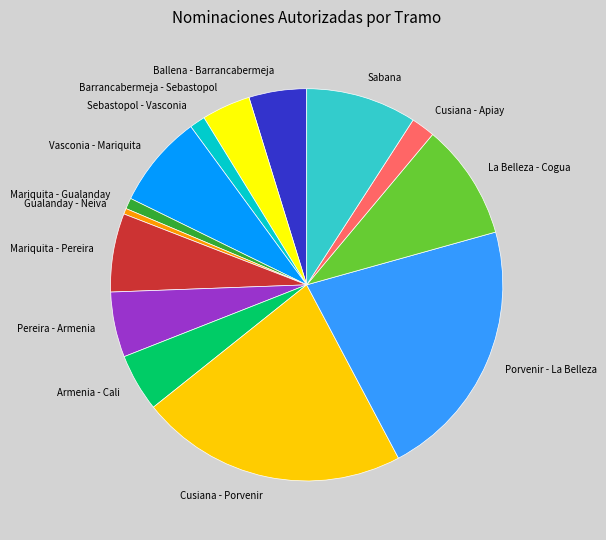

Is there any slice that represents more than half of the pie?

No